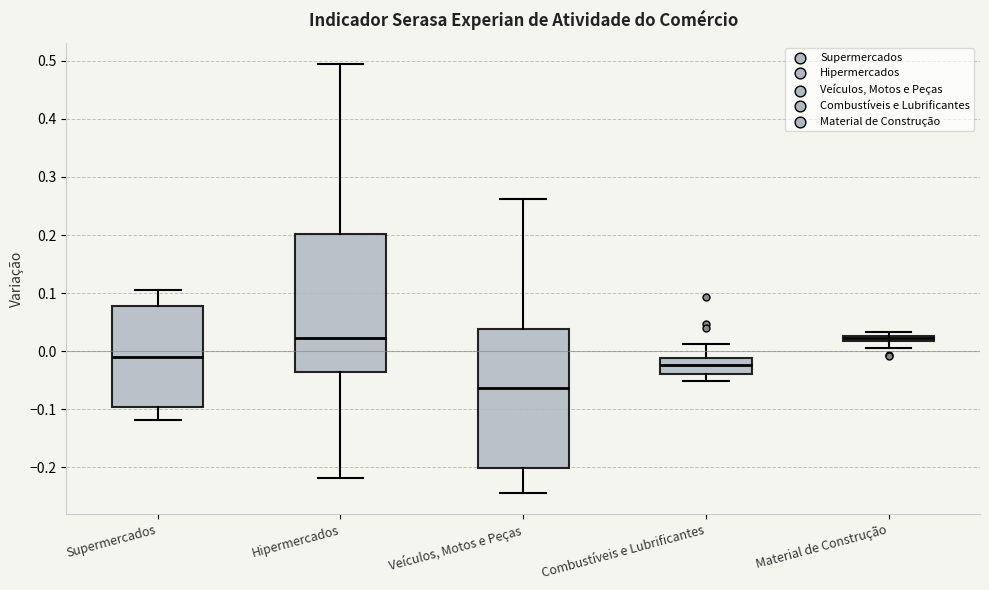

Where does the median line of the box for Veículos, Motos e Peças sit on the y-axis? The values are not printed on the chart, so give them approximately, as read against the axis.

-0.06